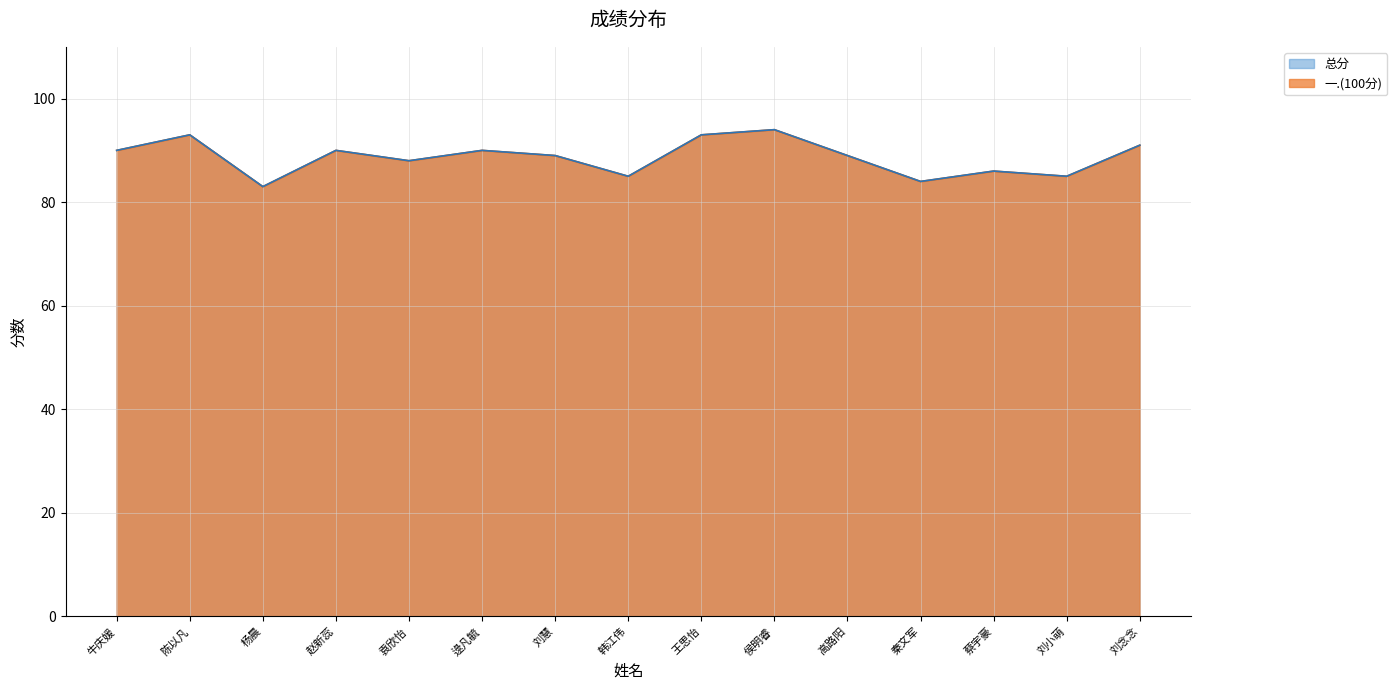

Rank the series by their maximum value, from lowest to highest.

一.(100分), 总分